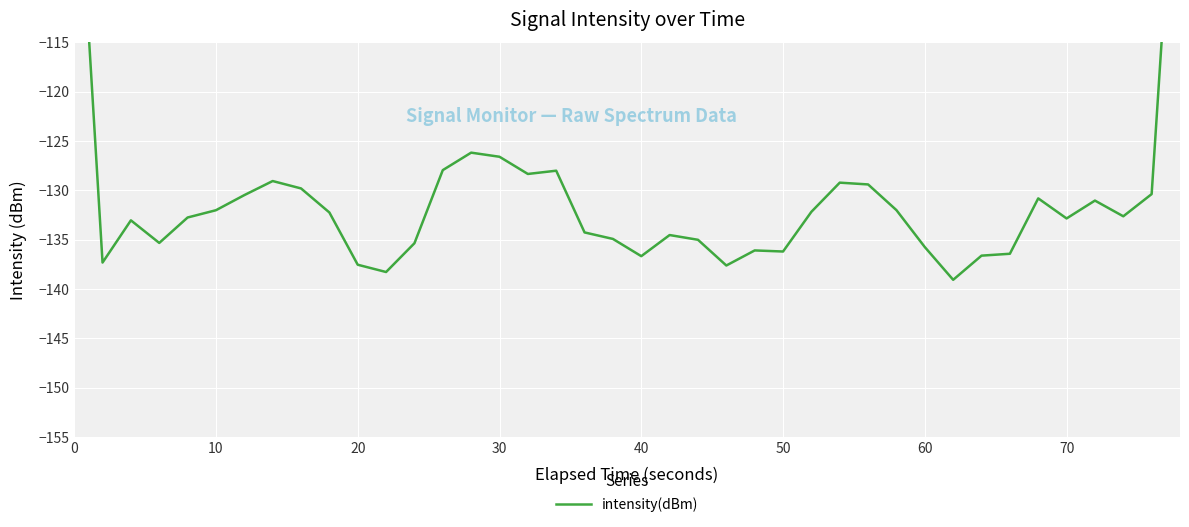

What is the value of the 37th point from the left?

-131.0